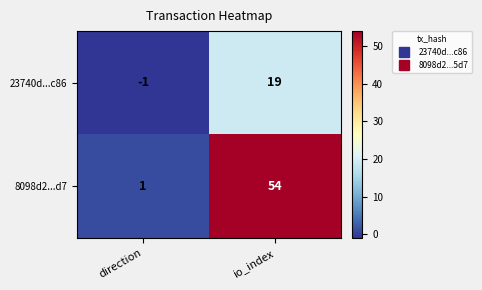

What is the sum of the 23740d...c86 values at direction and io_index?

18